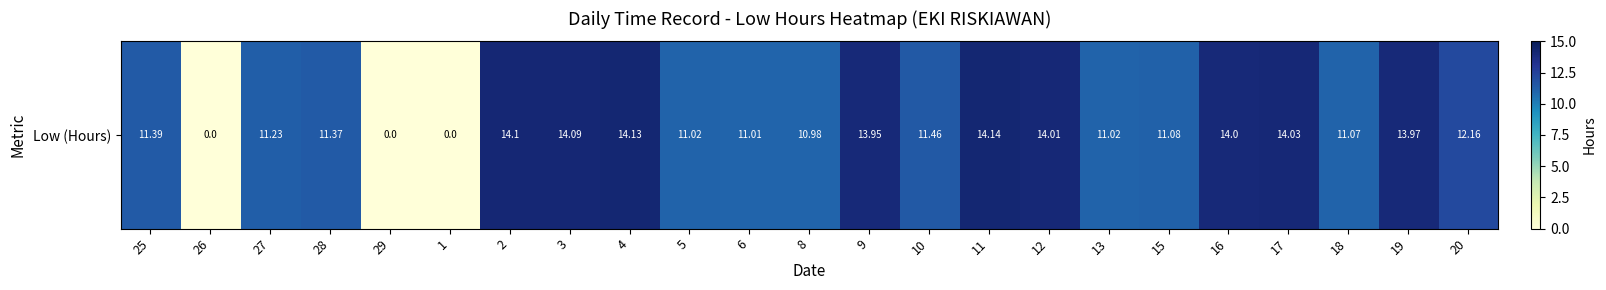

Reading left to right, extract all data points from this chart.

25=11.4	26=0.0	27=11.2	28=11.4	29=0.0	1=0.0	2=14.1	3=14.1	4=14.1	5=11.0	6=11.0	8=11.0	9=13.9	10=11.5	11=14.1	12=14.0	13=11.0	15=11.1	16=14.0	17=14.0	18=11.1	19=14.0	20=12.2